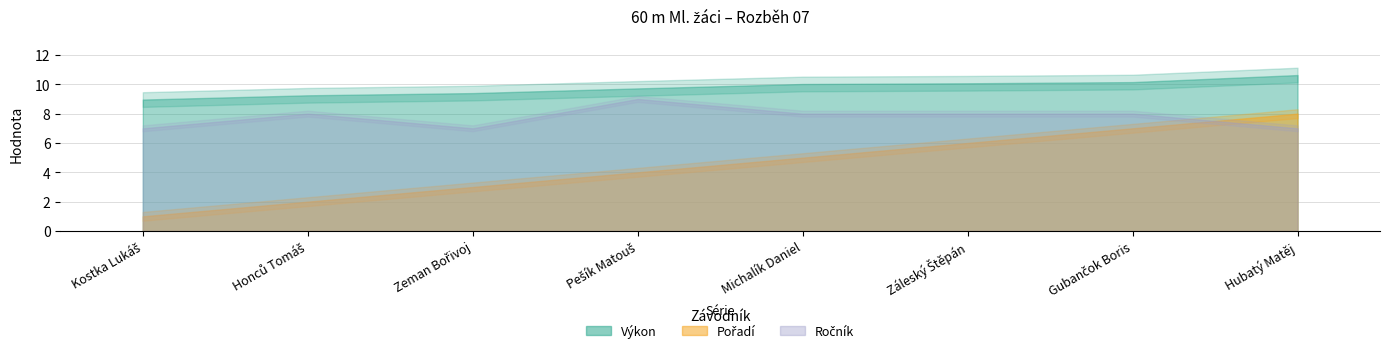

True or false: Vítr and Pořadí cross at least once.

False